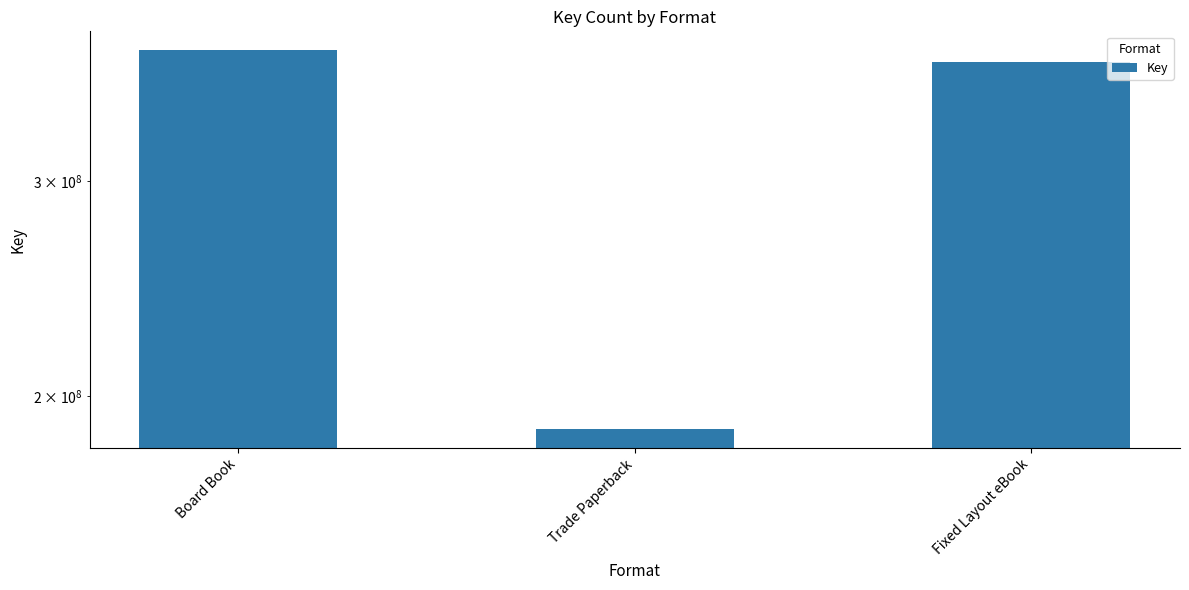

The chart shows a value of 375688922 at Fixed Layout eBook. True or false?

True